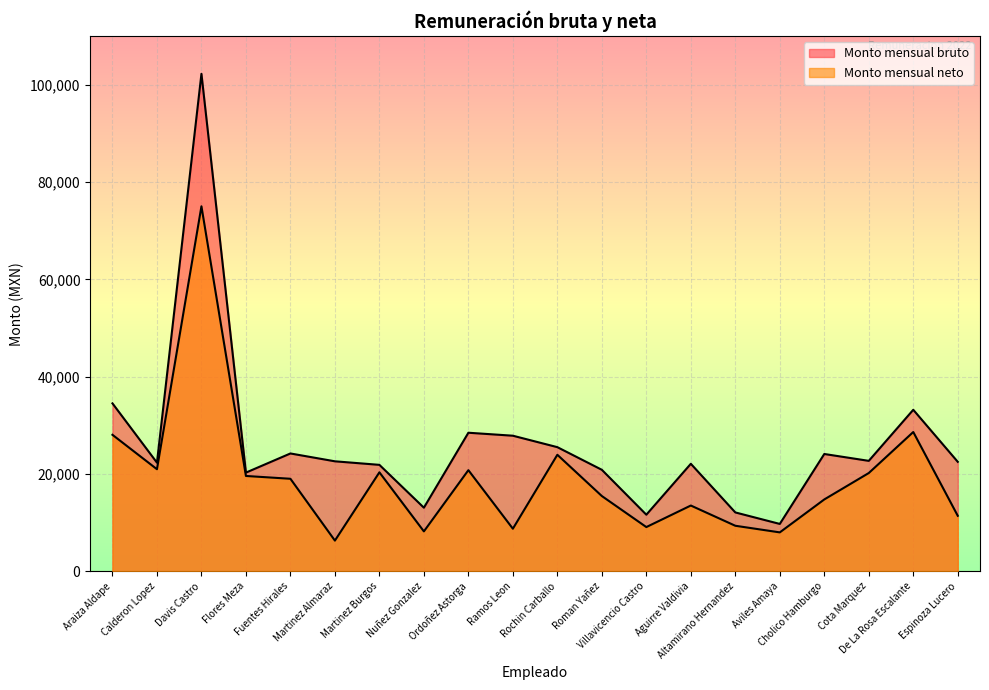

Reading left to right, extract all data points from this chart.

Monto mensual bruto: 34505.1	22321.2	102232.9	20276.4	24209.4	22597.7	21867.9	13064.2	28469.4	27858.0	25505.0	20852.4	11622.7	22087.6	12090.2	9726.7	24100.7	22689.8	33186.8	22491.4
Monto mensual neto: 28044.1	20971.8	75000.0	19584.9	19008.1	6302.5	20333.3	8193.8	20777.4	8744.7	23939.2	15459.7	9082.4	13509.8	9351.3	7990.2	14759.6	20187.9	28616.7	11400.5